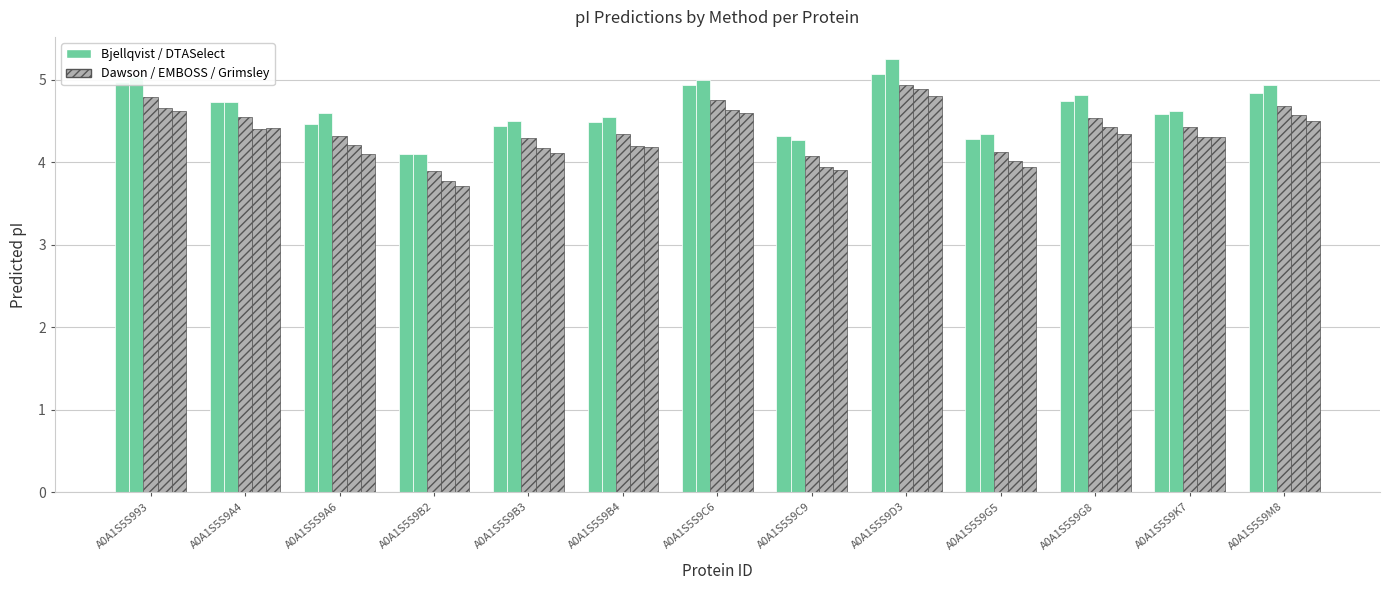

How many bars are there in total?

65